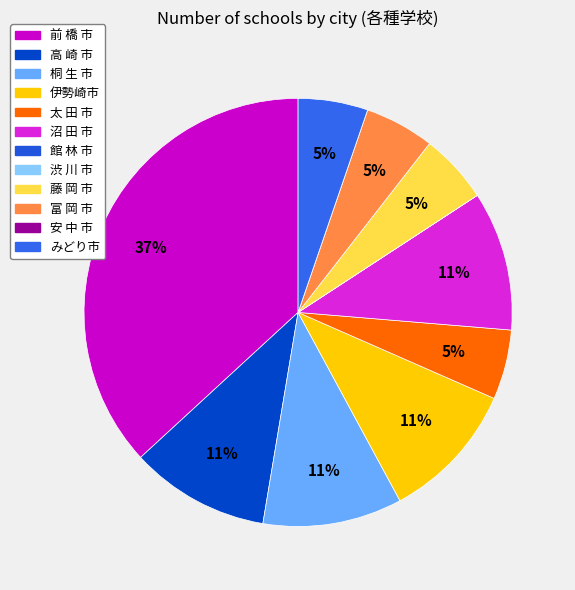

Combined, what portion of the pie is 伊勢崎市 and 安 中 市?

10.5%